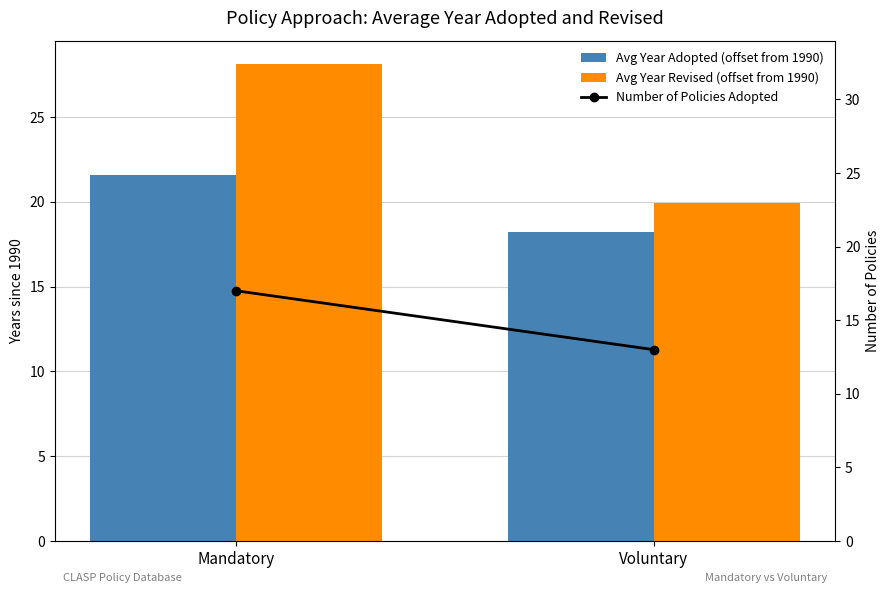

How many Number of Policies Adopted values are between 13 and 17?

2